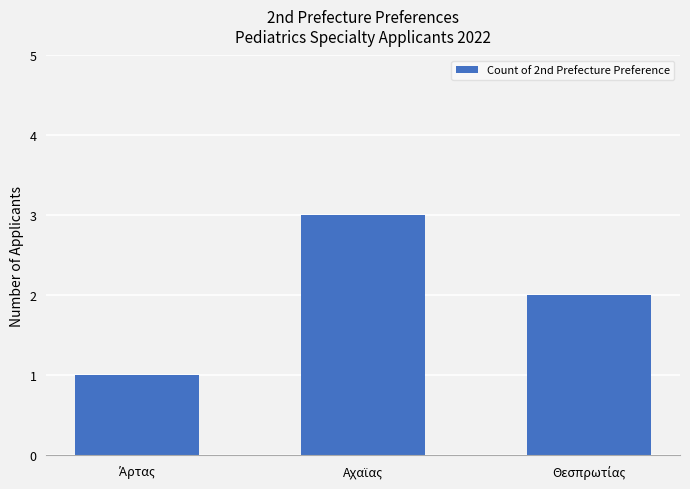

What is the value of the 2nd bar from the left?

3